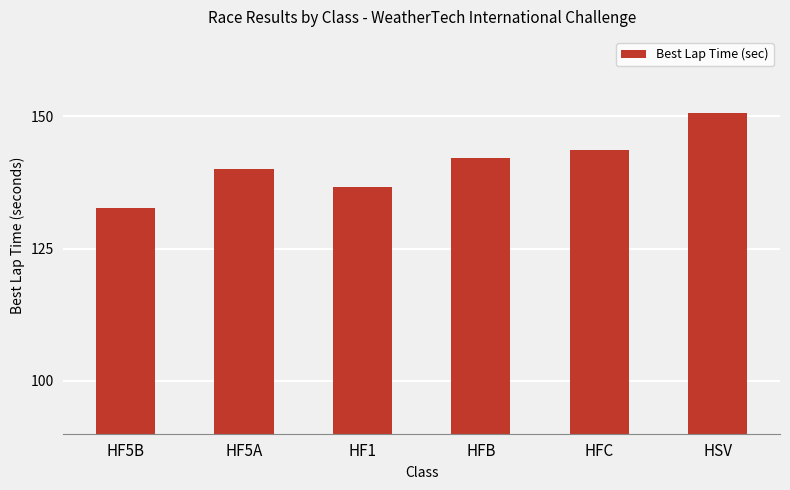

What is the difference between the maximum and second lowest values?

14.0